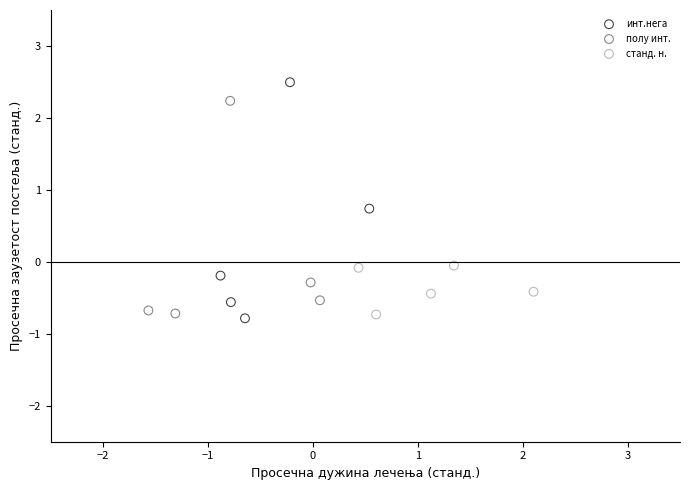

Which series has the widest spread of Y values?

инт.нега